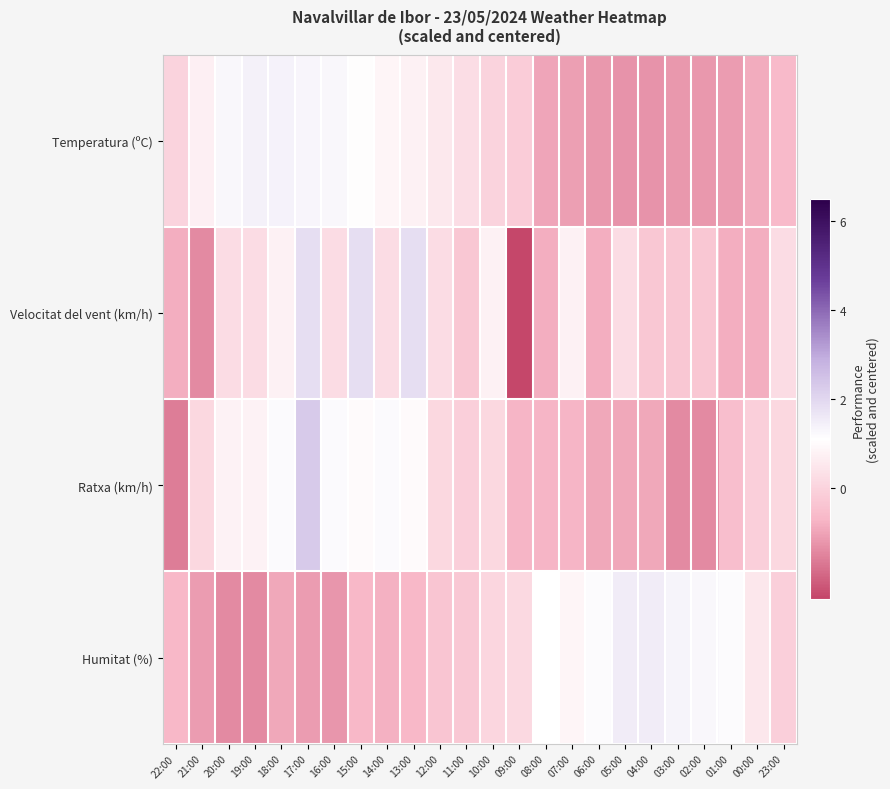

Which series has the largest total across all categories?

Temperatura (ºC)